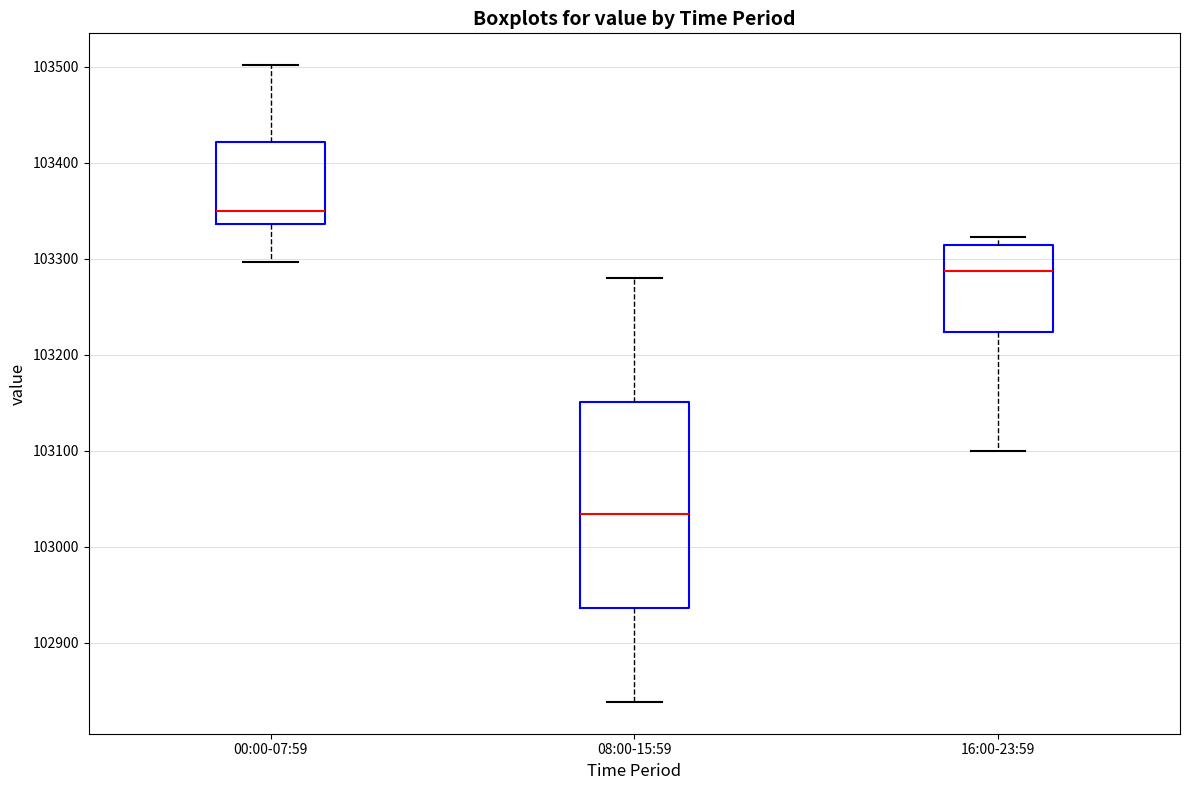

Reading left to right, transcribe this box plot: for each box, give where its median line is, the range the box spans, and where its two whiskers end, as read against the y-axis. The values are not printed on the chart, so give them approximately, as read against the axis.

00:00-07:59: median 103350, box 103340 to 103420, whiskers 103300 to 103500
08:00-15:59: median 103030, box 102940 to 103150, whiskers 102840 to 103280
16:00-23:59: median 103290, box 103220 to 103310, whiskers 103100 to 103320